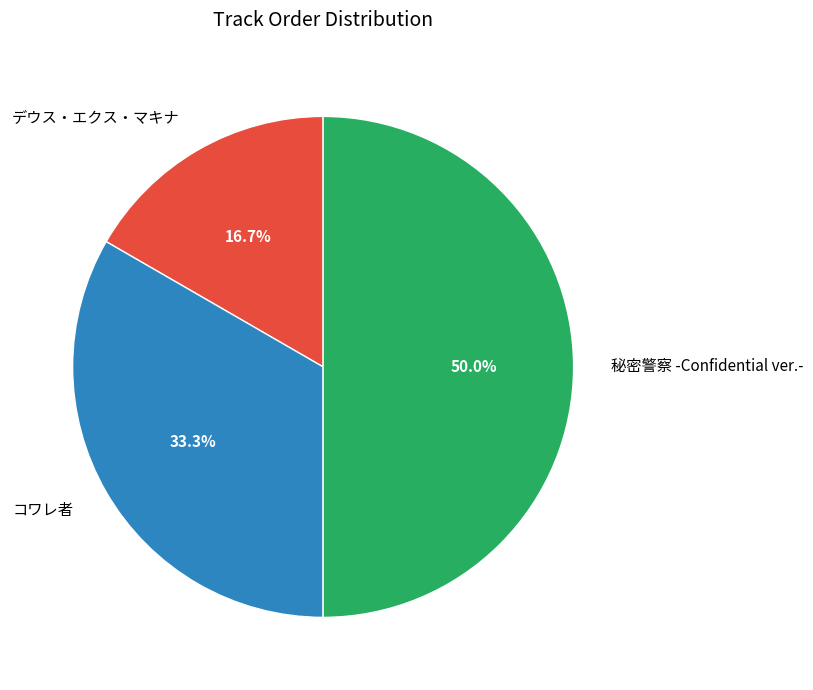

Count the number of slices in the pie.

3